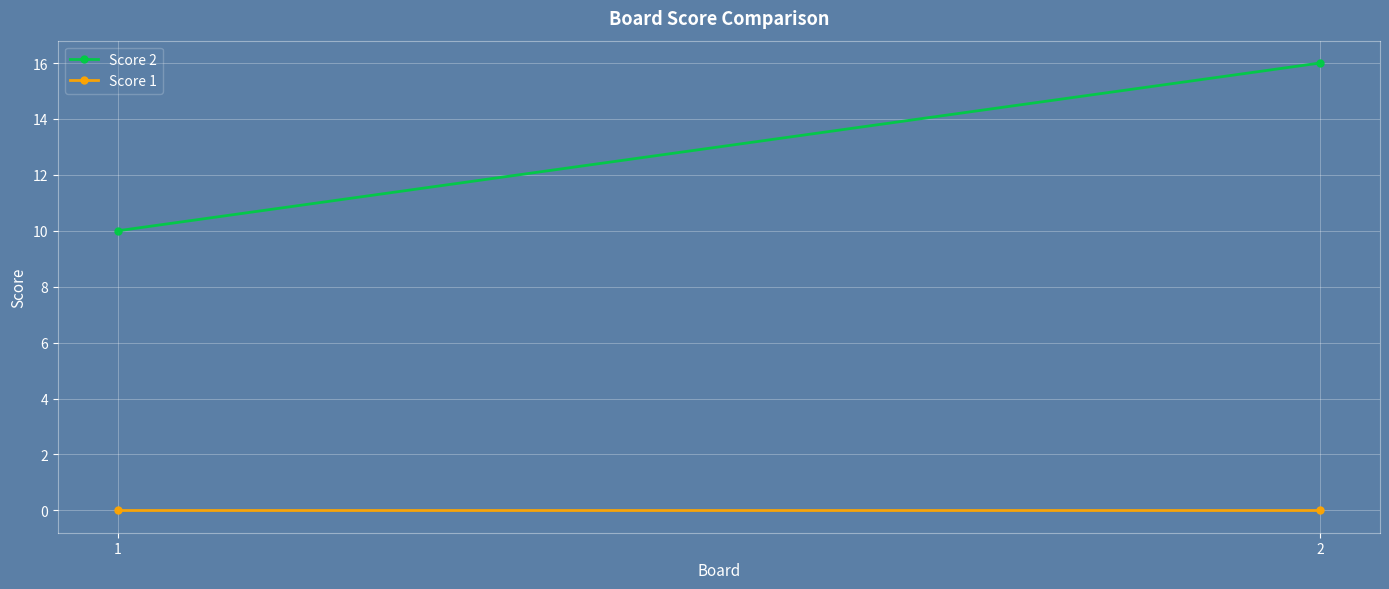

What is the average value of the Score 2 series?

13